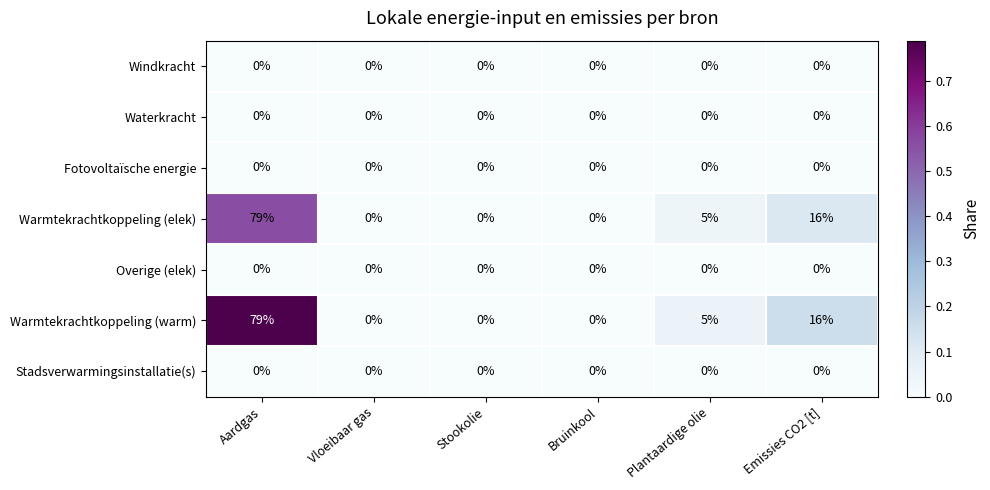

At which category is the sum across all series the highest?

Aardgas